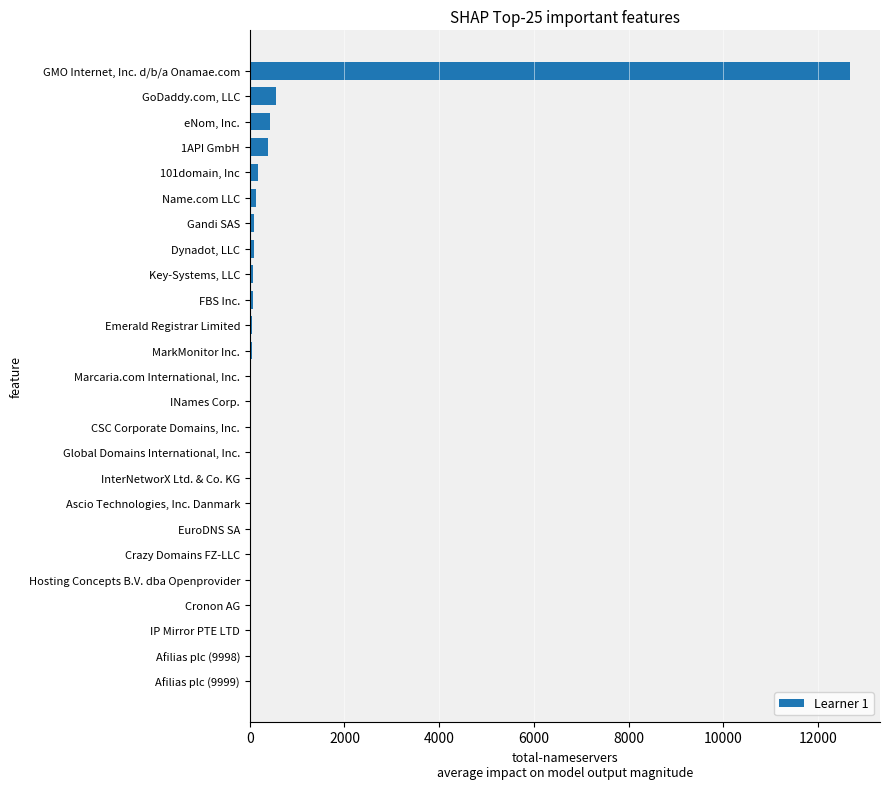

How many distinct data groups are displayed?

1